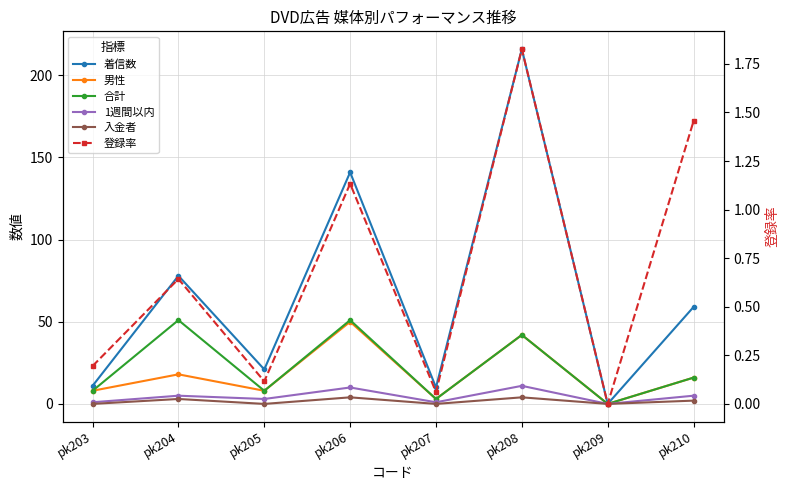

List the labels in order of 入金者 value, largest first.

pk206, pk208, pk204, pk210, pk203, pk205, pk207, pk209